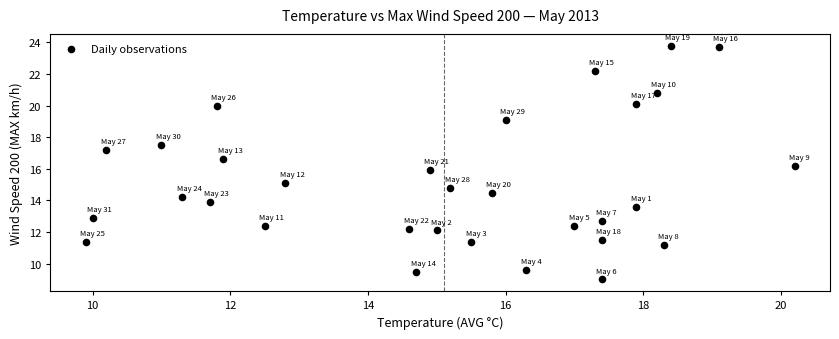

What is the range of Y values (max minus min)?

14.8